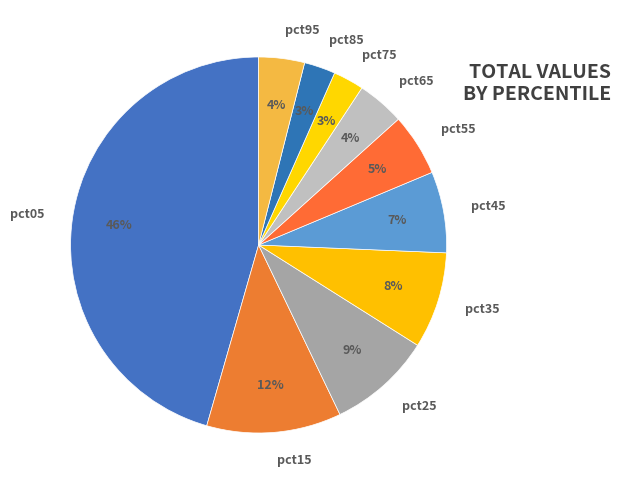

Do pct05 and pct55 together represent more than half of the pie?

Yes